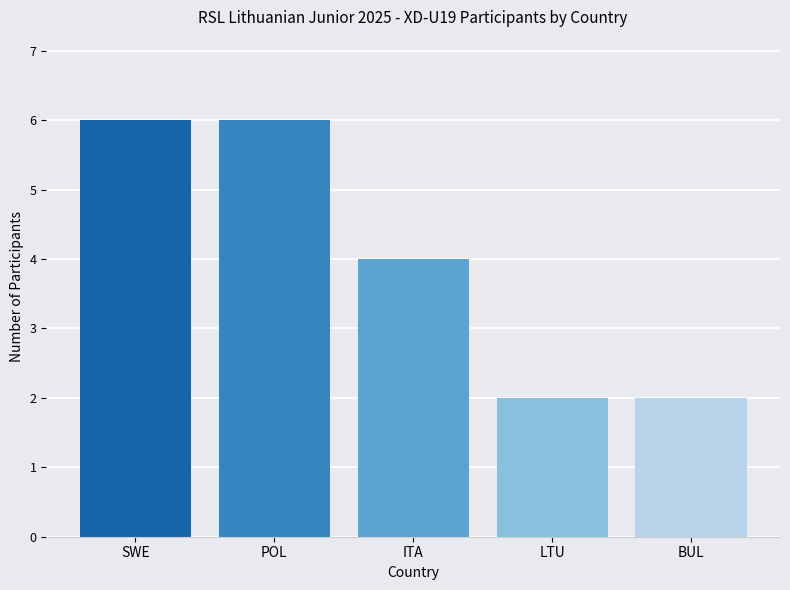

What is the label of the 2nd bar from the right?

LTU